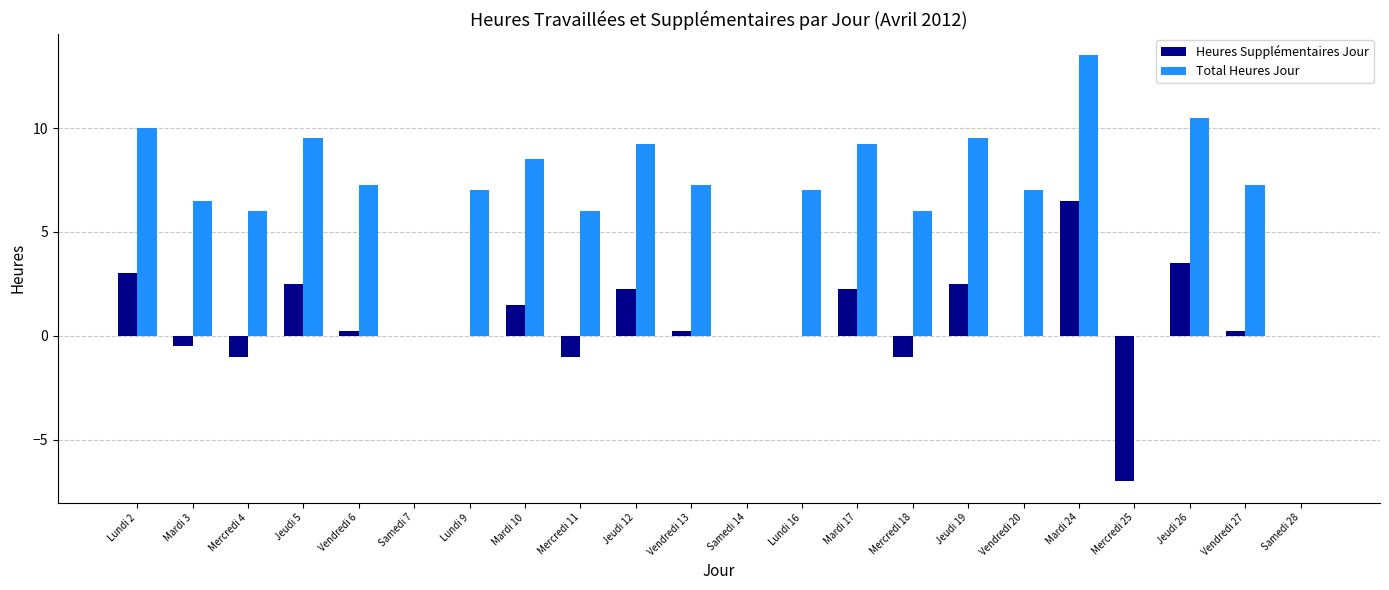

What is the highest value of the Total Heures Jour series?

13.5